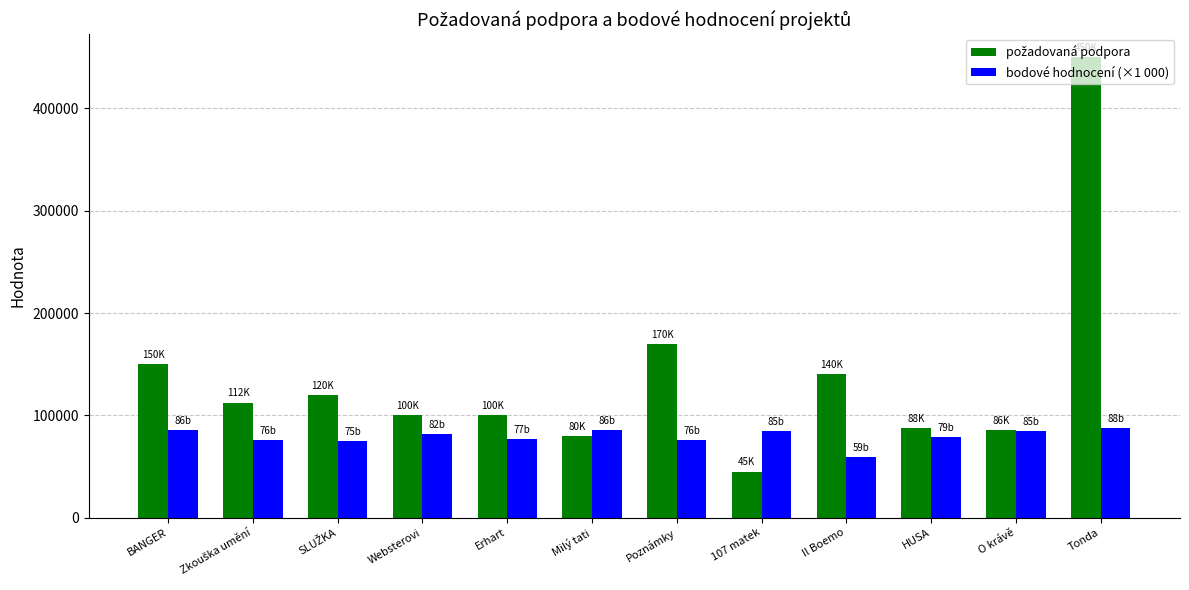

At which category is the sum across all series the highest?

Tonda